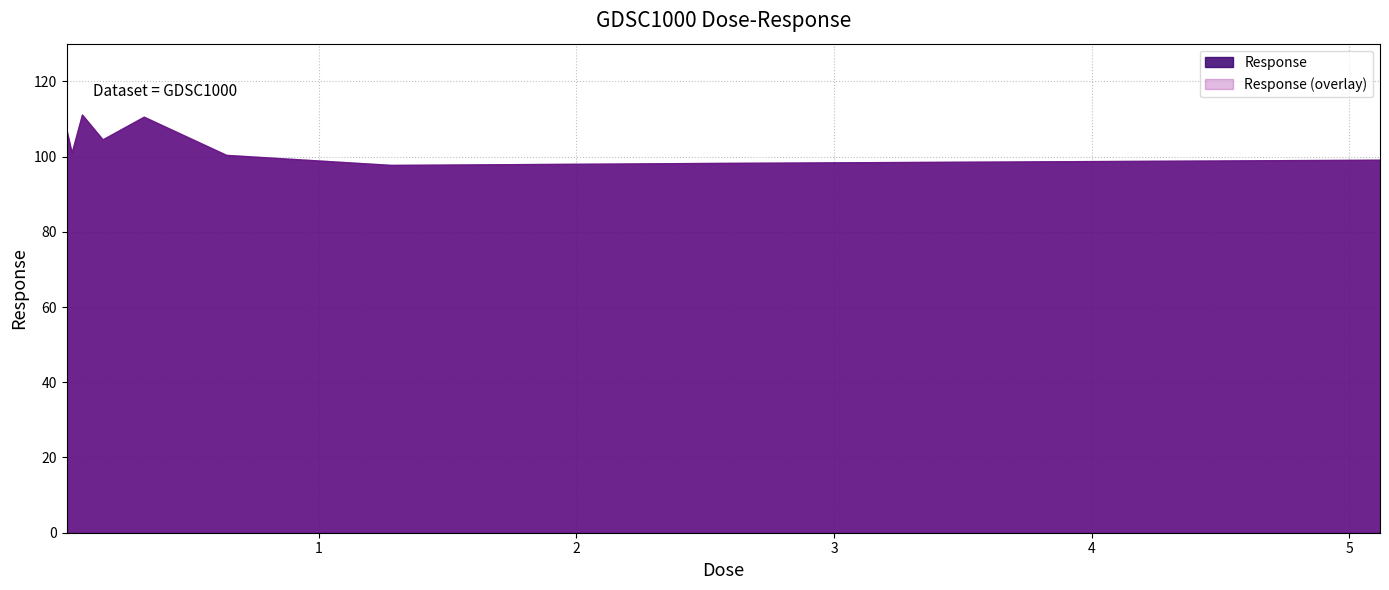

Does the chart have visible grid lines?

Yes